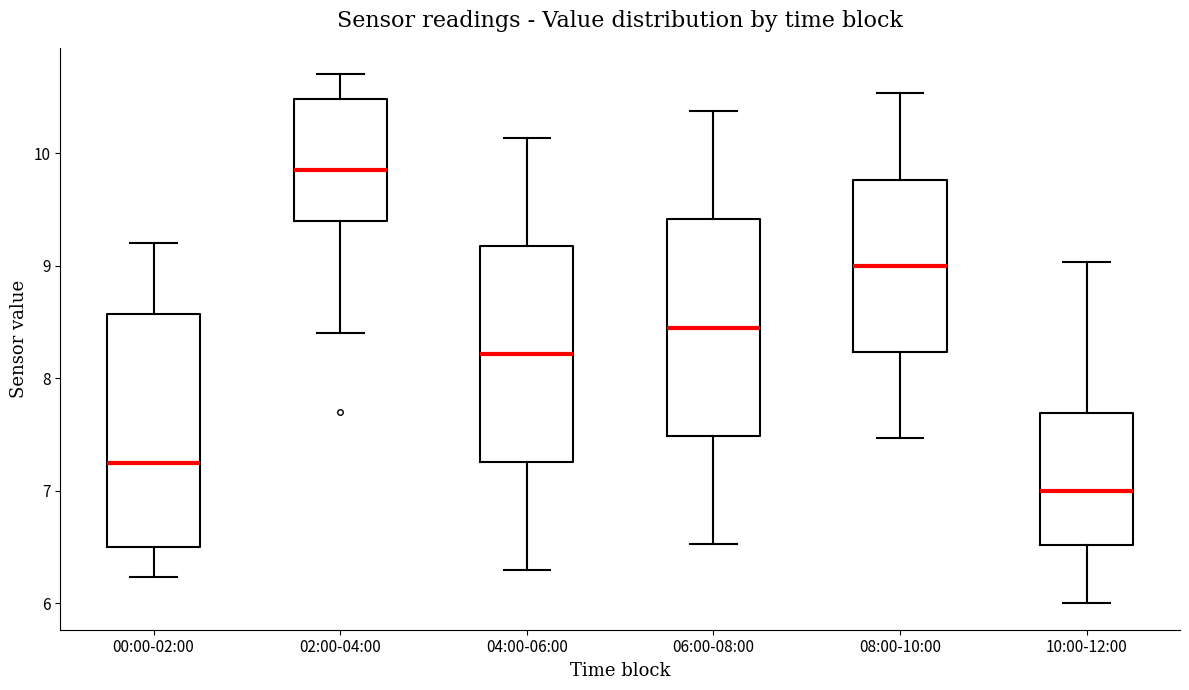

Which box's median line is the highest?

02:00-04:00